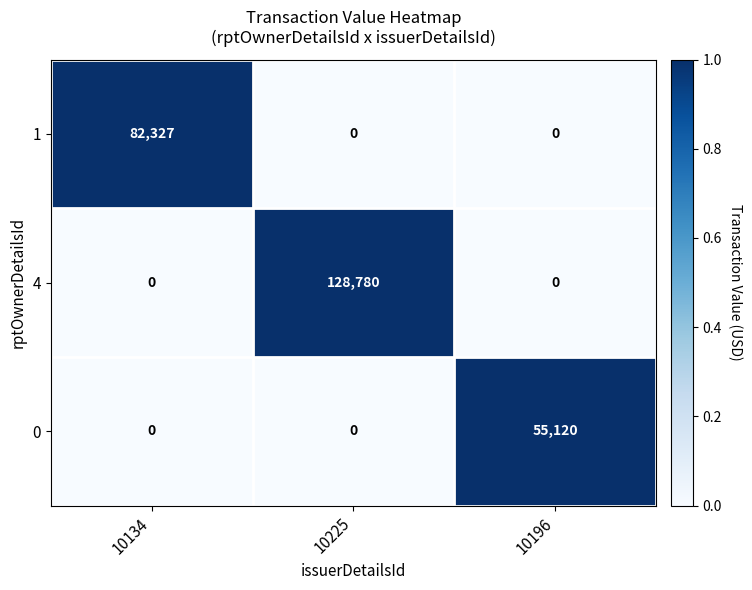

Rank the series by their average value, from highest to lowest.

4, 1, 0